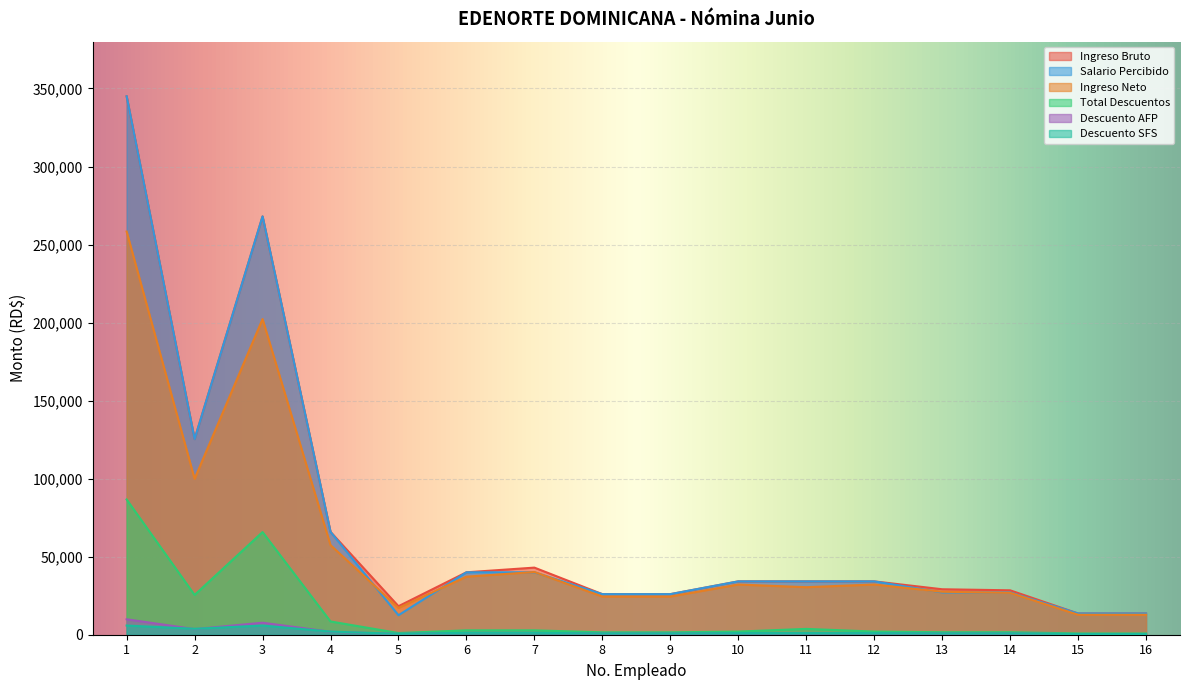

Count the number of categories in the chart.

16